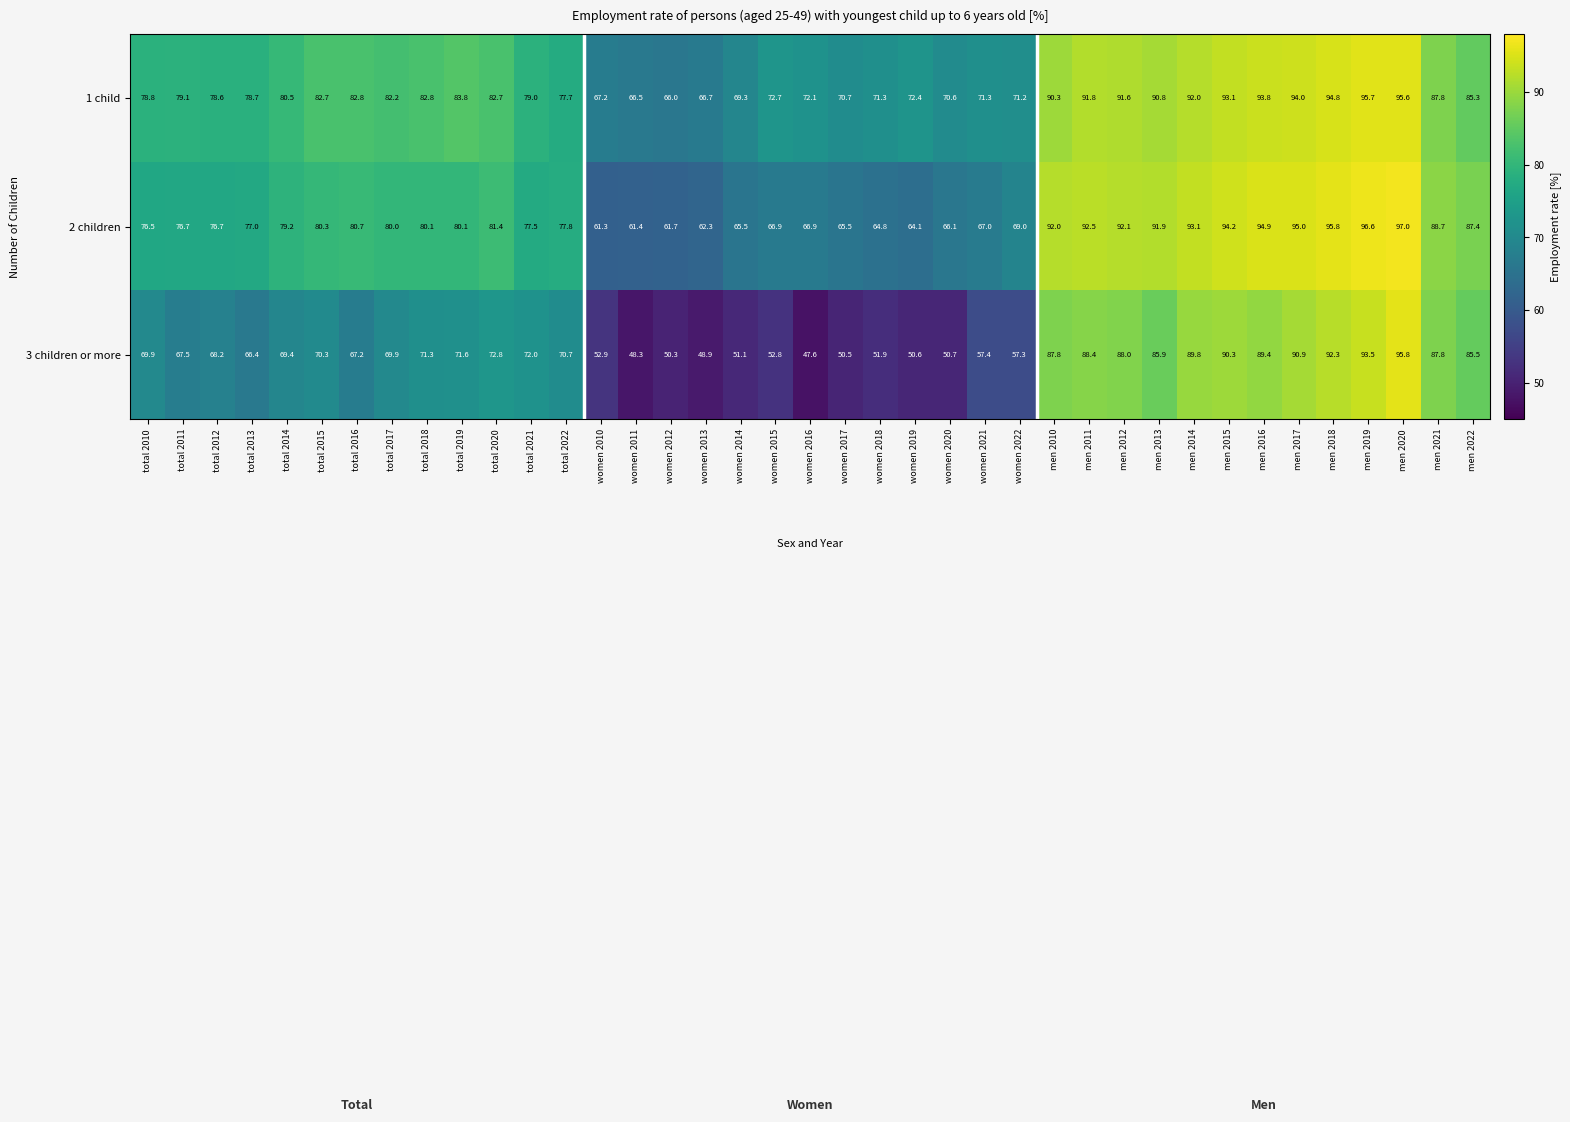

How many series are shown in this chart?

3